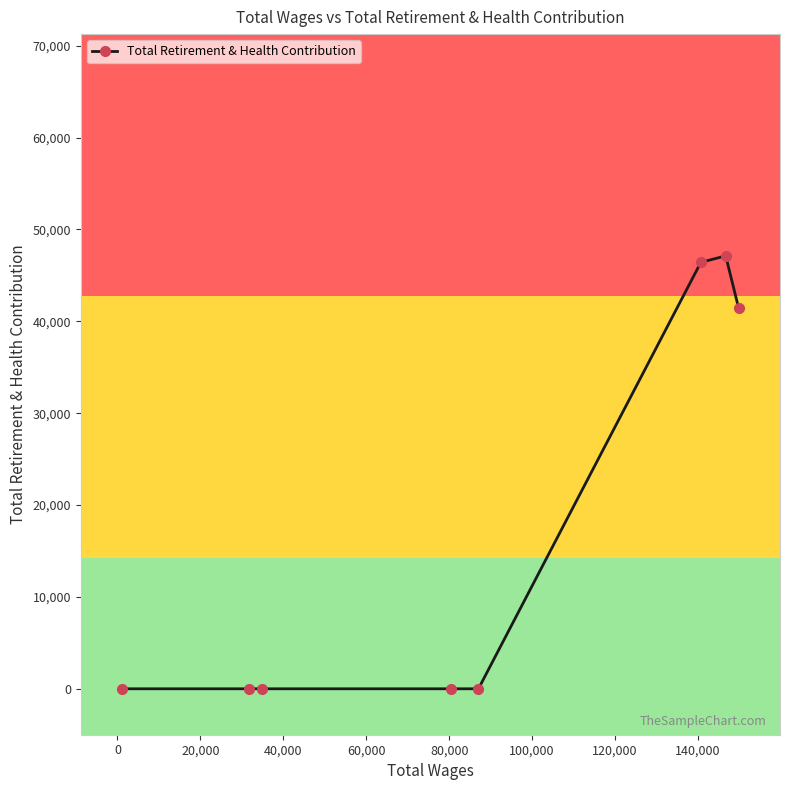

What is the difference between the maximum and second lowest values?

47122